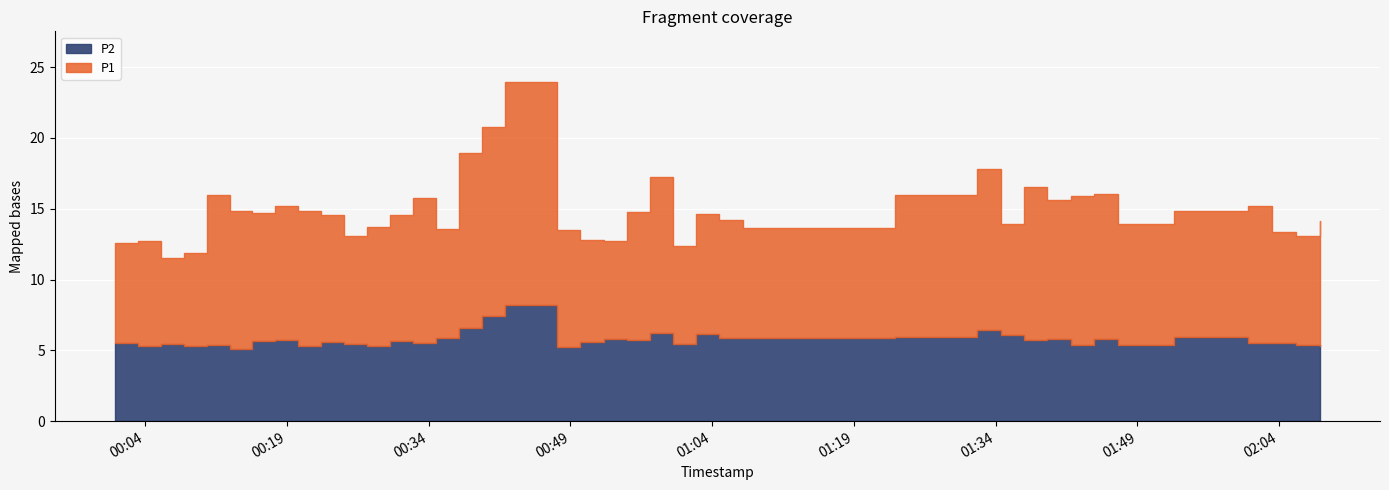

Which has a higher value, 2022-10-22T00:32:22 or 2022-10-22T00:17:47?

2022-10-22T00:32:22